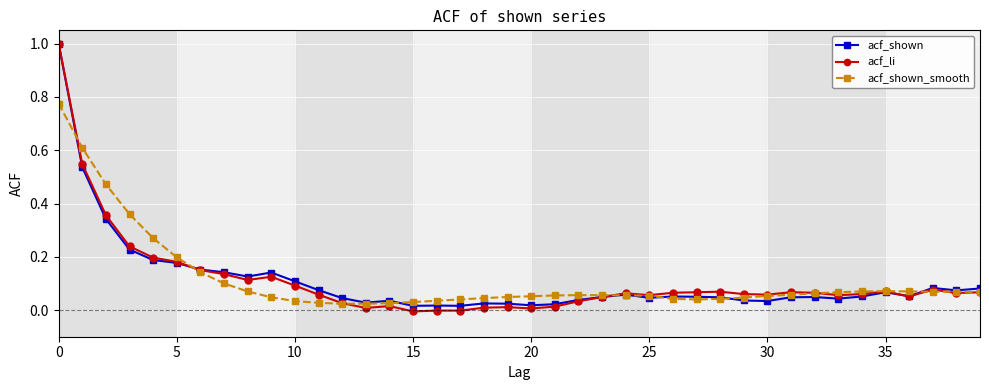

Which series ends up on top after the final intersection of acf_shown and acf_li?

acf_shown